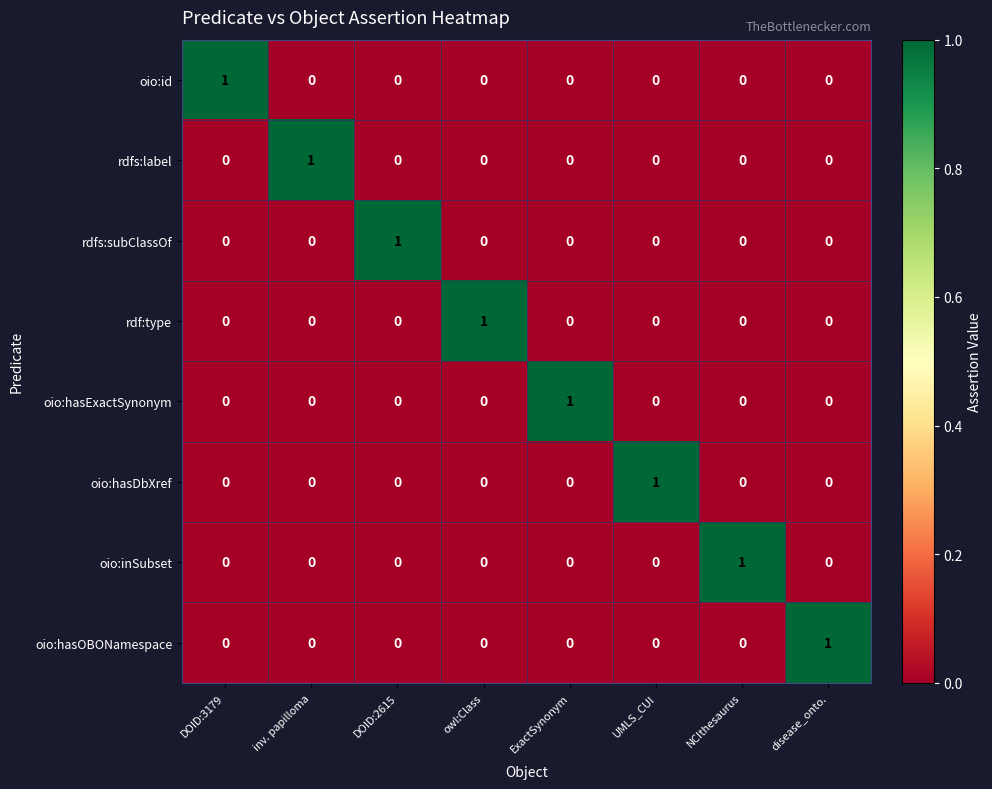

How many oio:id values are between 0 and 1?

8